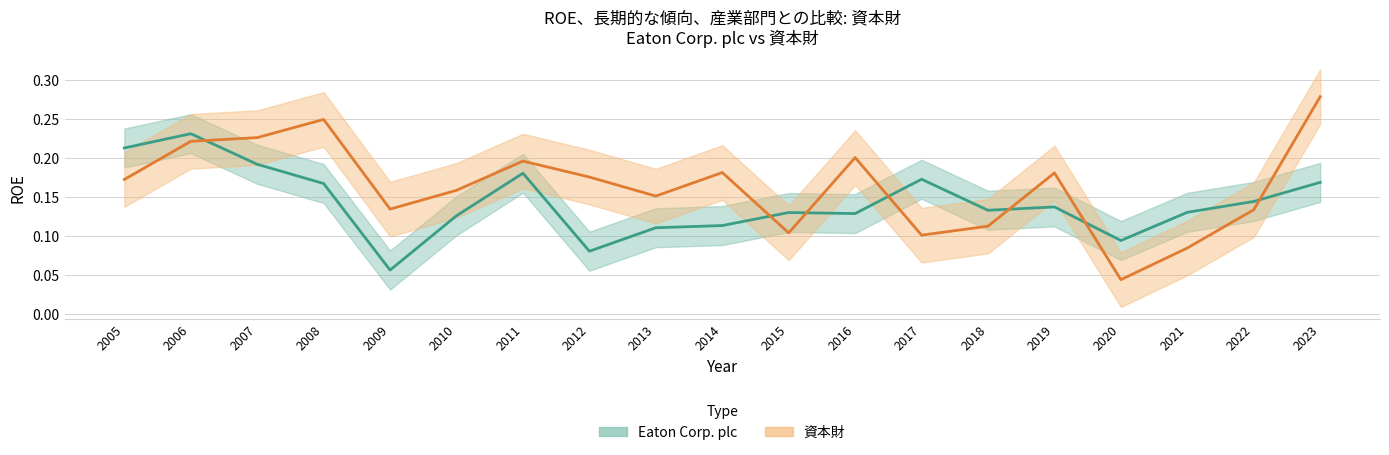

Rank the series at 2012 from highest to lowest value.

資本財, Eaton Corp. plc